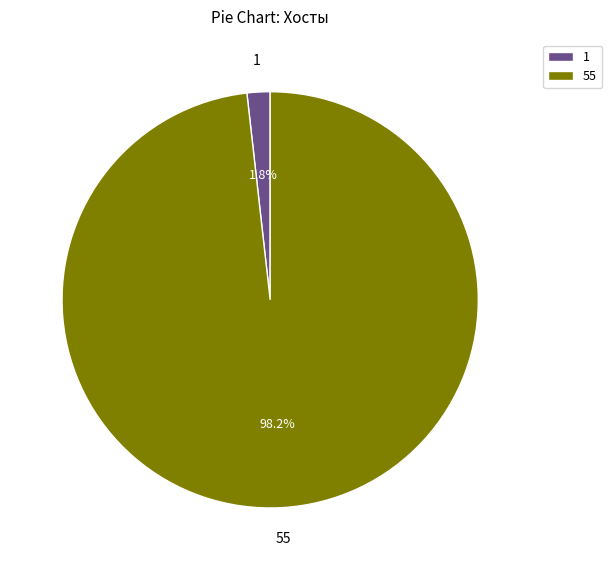

How many segments does this pie chart have?

2